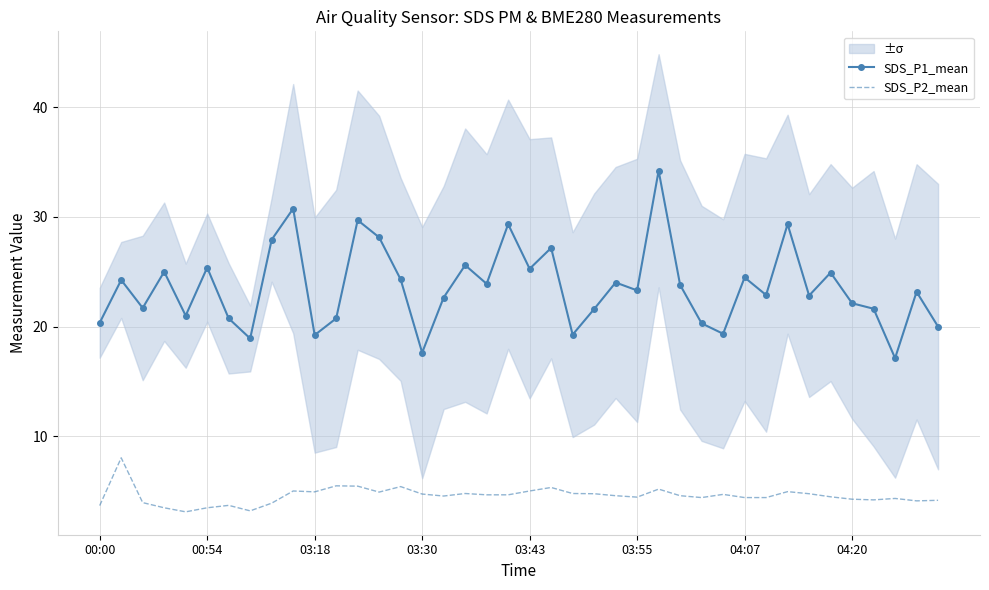

List the series in order of their overall mean, lowest first.

SDS_P2_mean, SDS_P1_mean